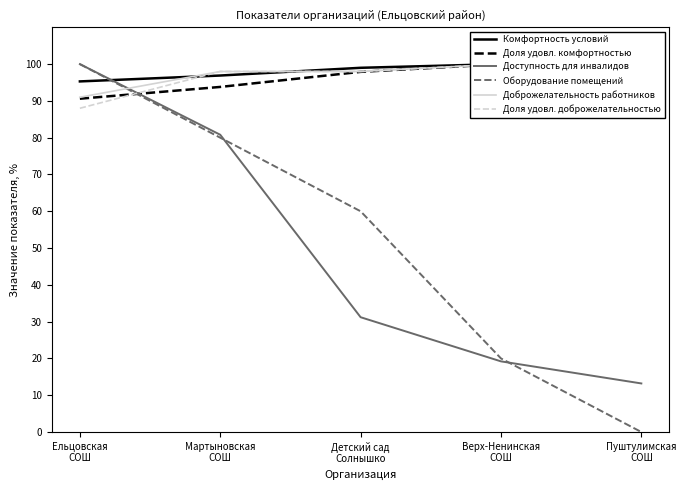

True or false: Доля удовл. комфортностью has more than 0 points higher than both neighbors.

True